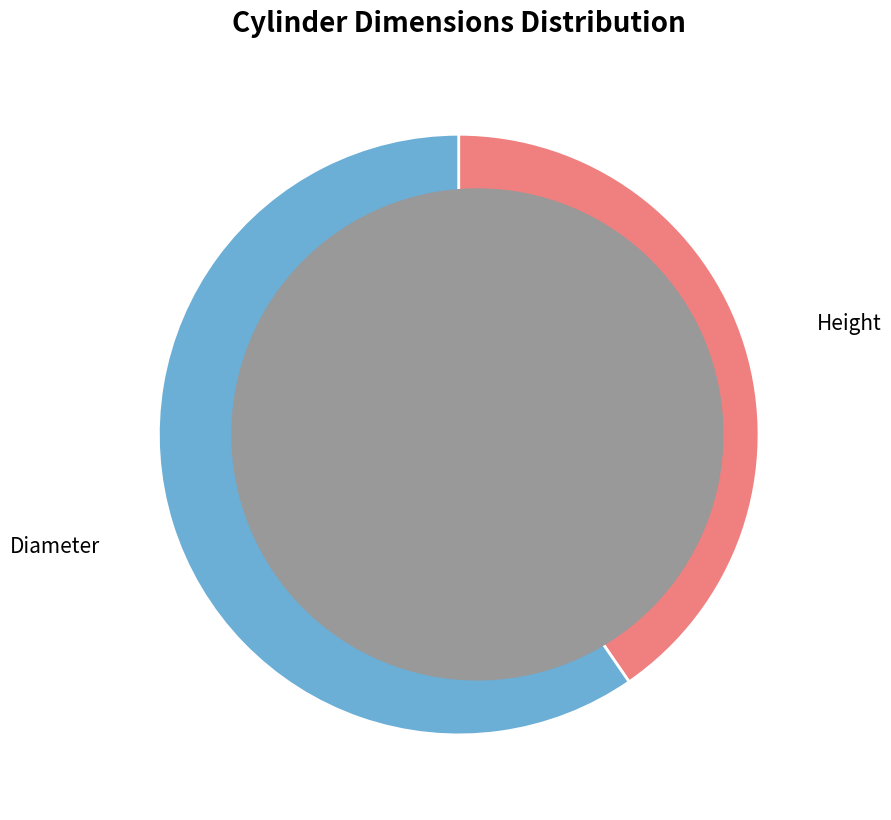

To the nearest percent, what is the difference between the Height and Diameter slice percentages?

19%